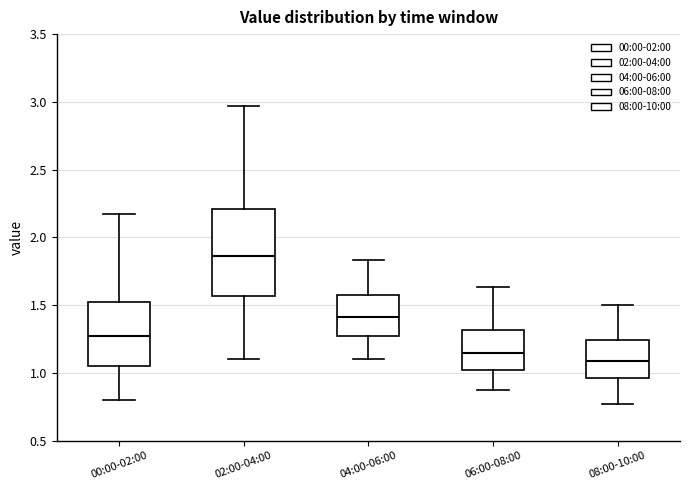

Where is the lower edge of the box for 02:00-04:00 on the y-axis? The values are not printed on the chart, so give them approximately, as read against the axis.

1.55